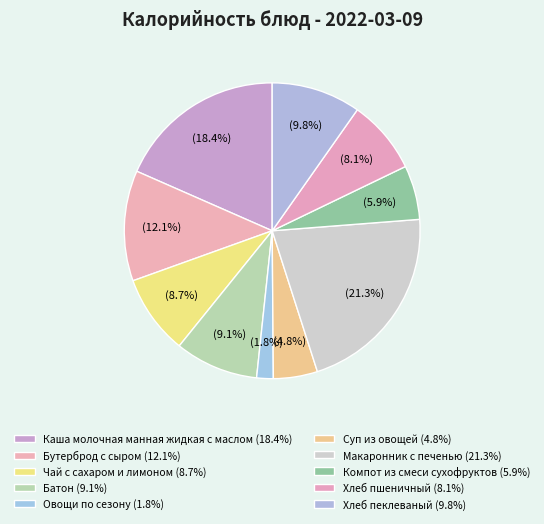

What is the smallest slice in the pie chart?

Овощи по сезону